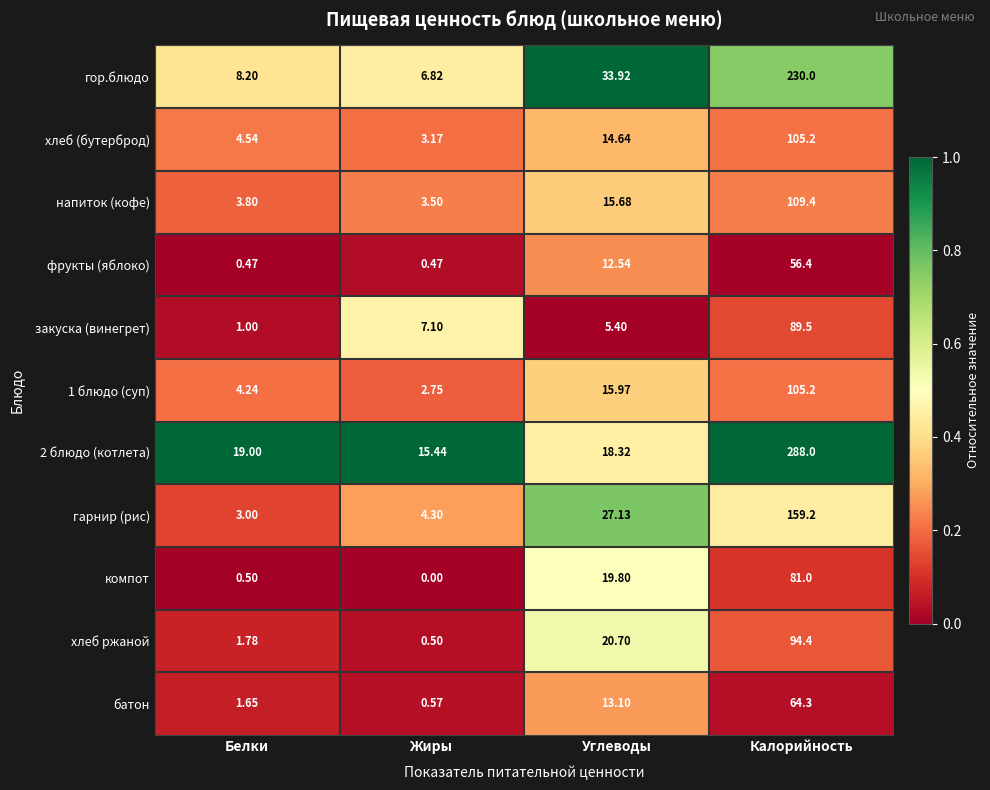

Rank the categories by компот value from lowest to highest.

Жиры, Белки, Углеводы, Калорийность